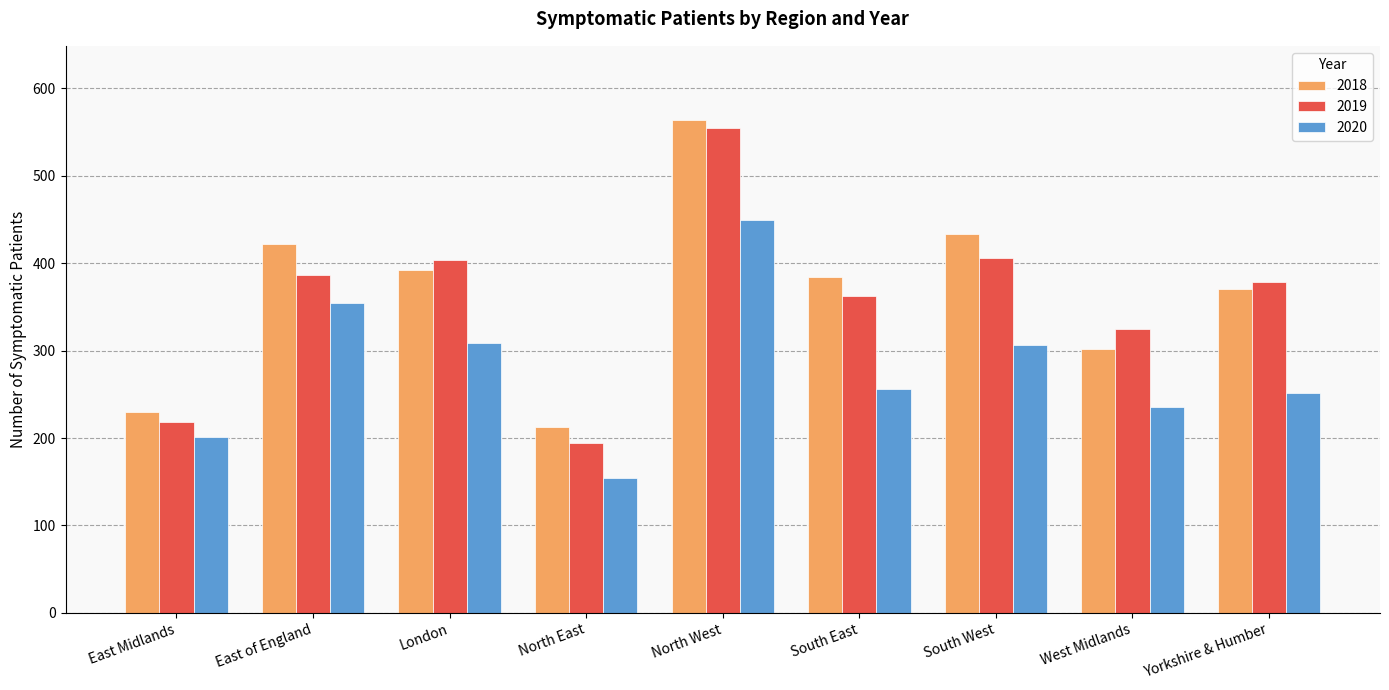

True or false: 2018 has a value of 248 at East of England.

False